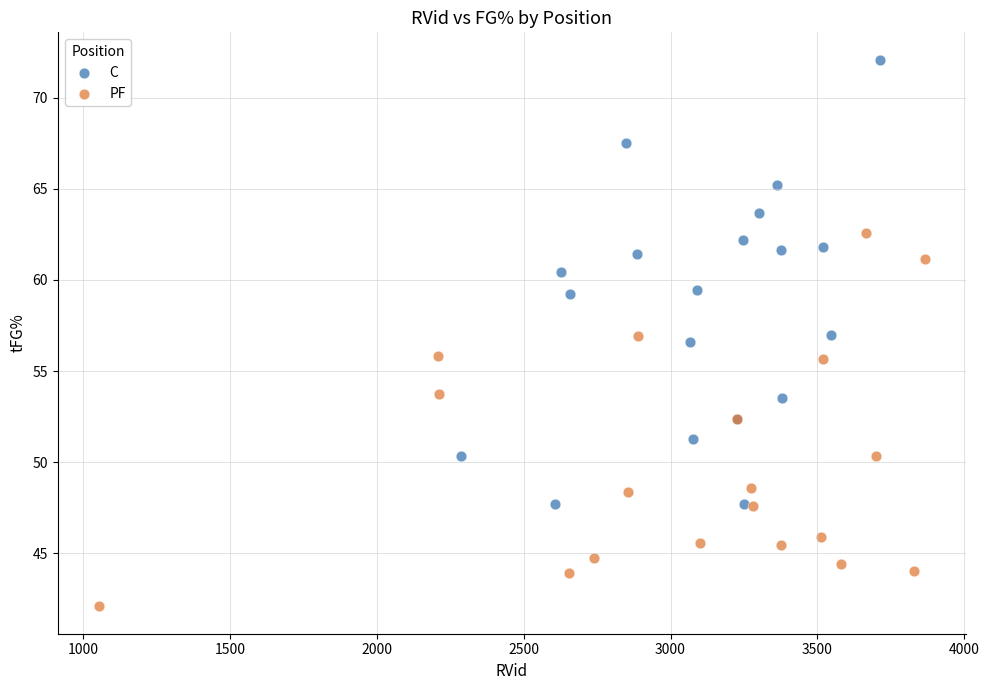

Which series contains the highest Y value?

C